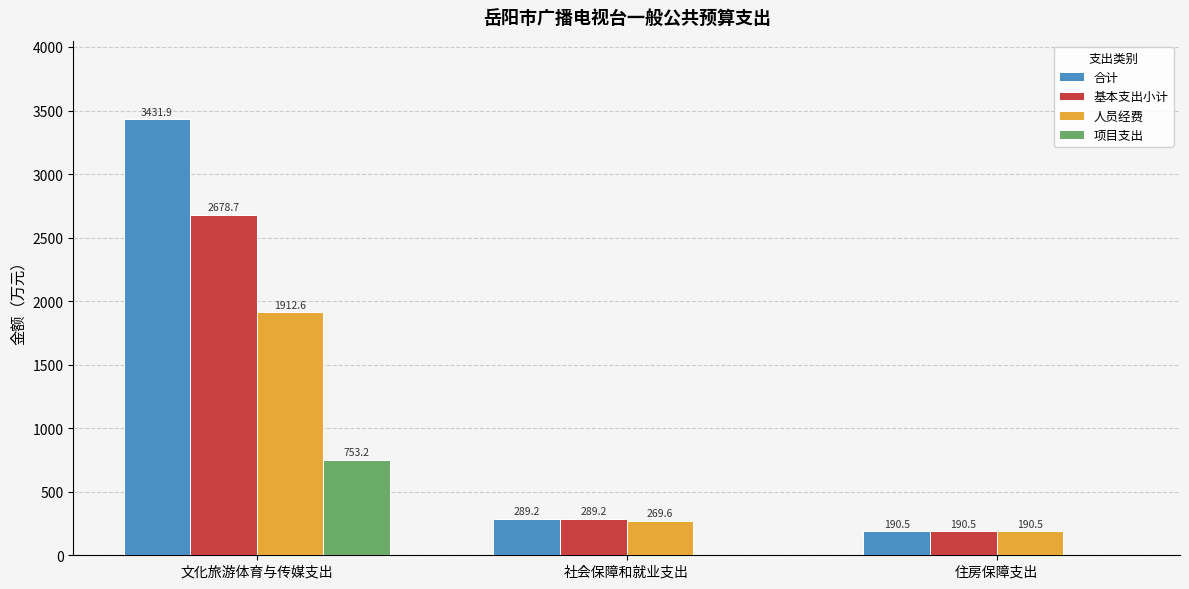

The 项目支出 series shows 0.0 at 社会保障和就业支出. True or false?

True